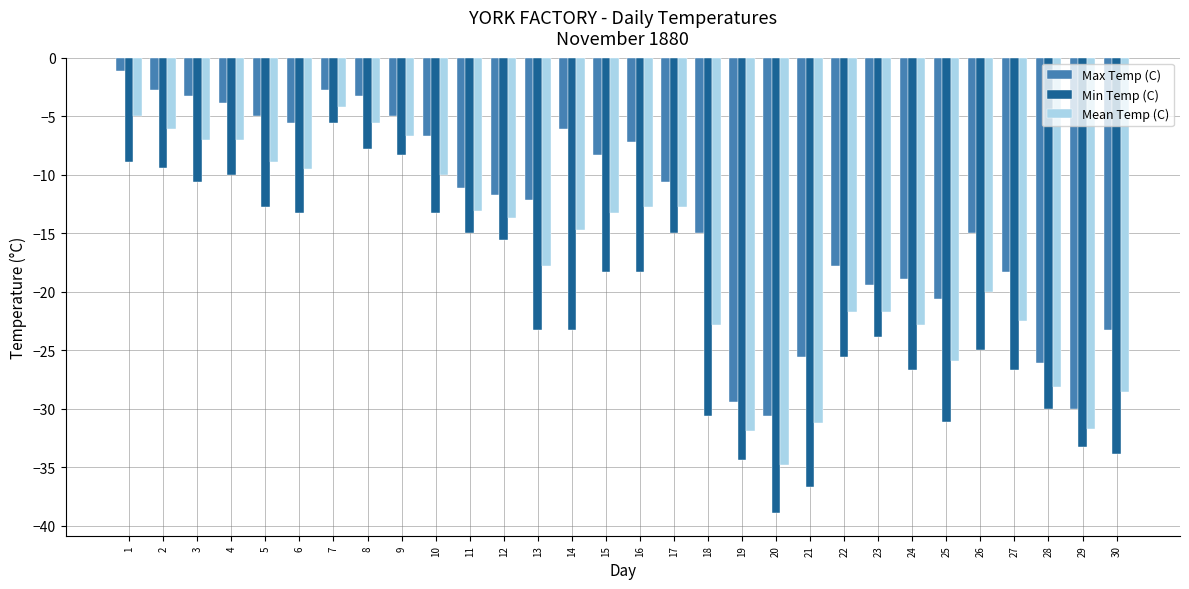

What is the difference between the maximum and second lowest values in the Min Temp (C) series?

31.1